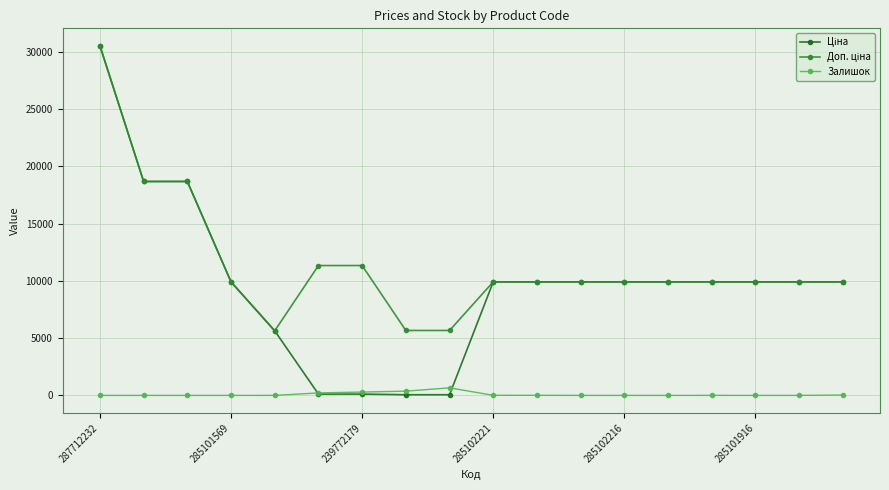

Does the chart have visible grid lines?

Yes